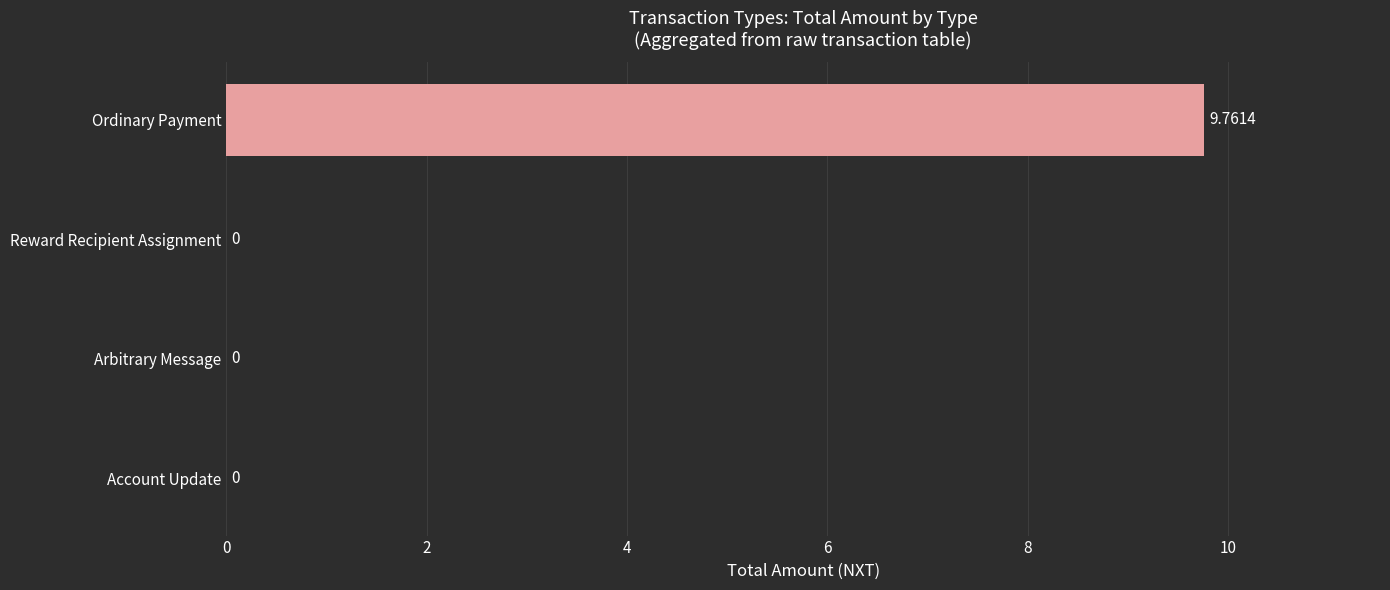

Which has a higher value, Arbitrary Message or Ordinary Payment?

Ordinary Payment